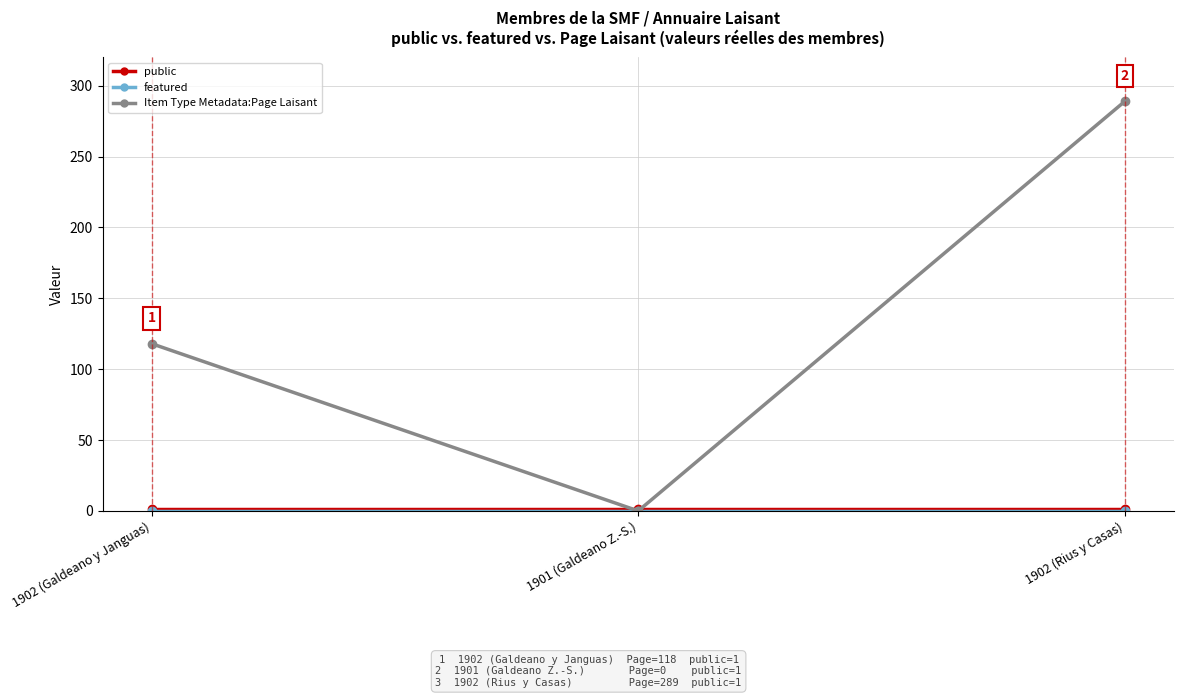

What is the label of the 2nd point from the left?

1901 (Galdeano Z.-S.)